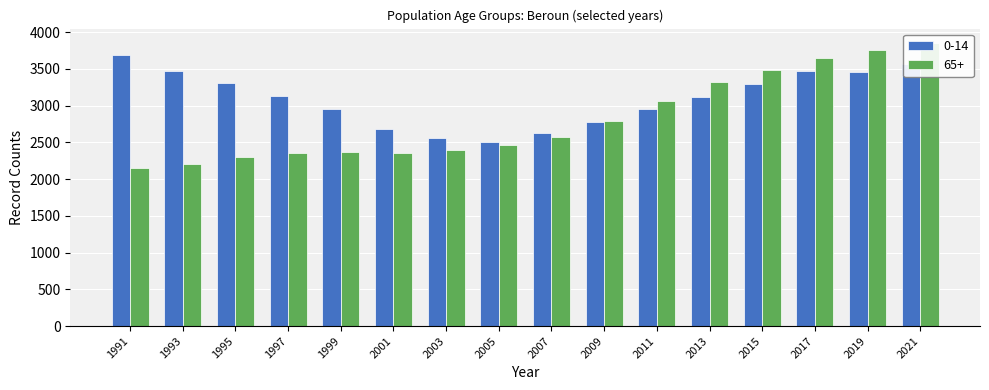

How many categories are shown in the chart?

16